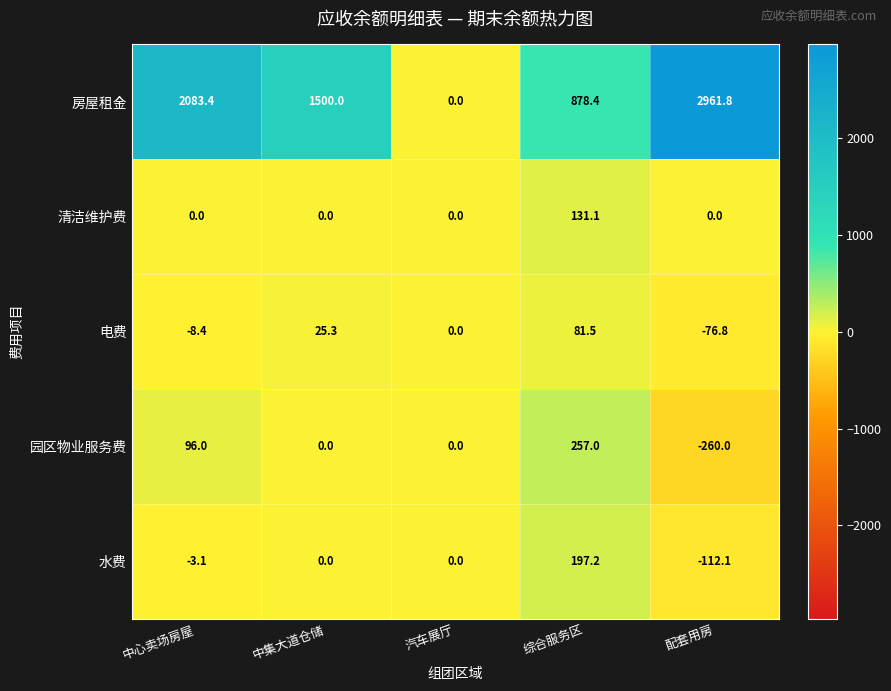

Which series has the largest total across all categories?

房屋租金